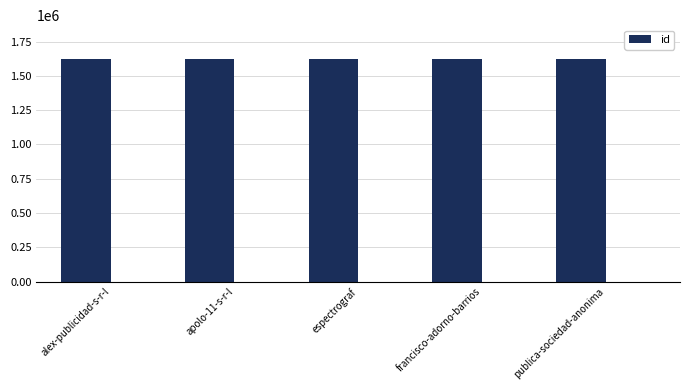

What is the value of the 4th bar from the left?

1625627